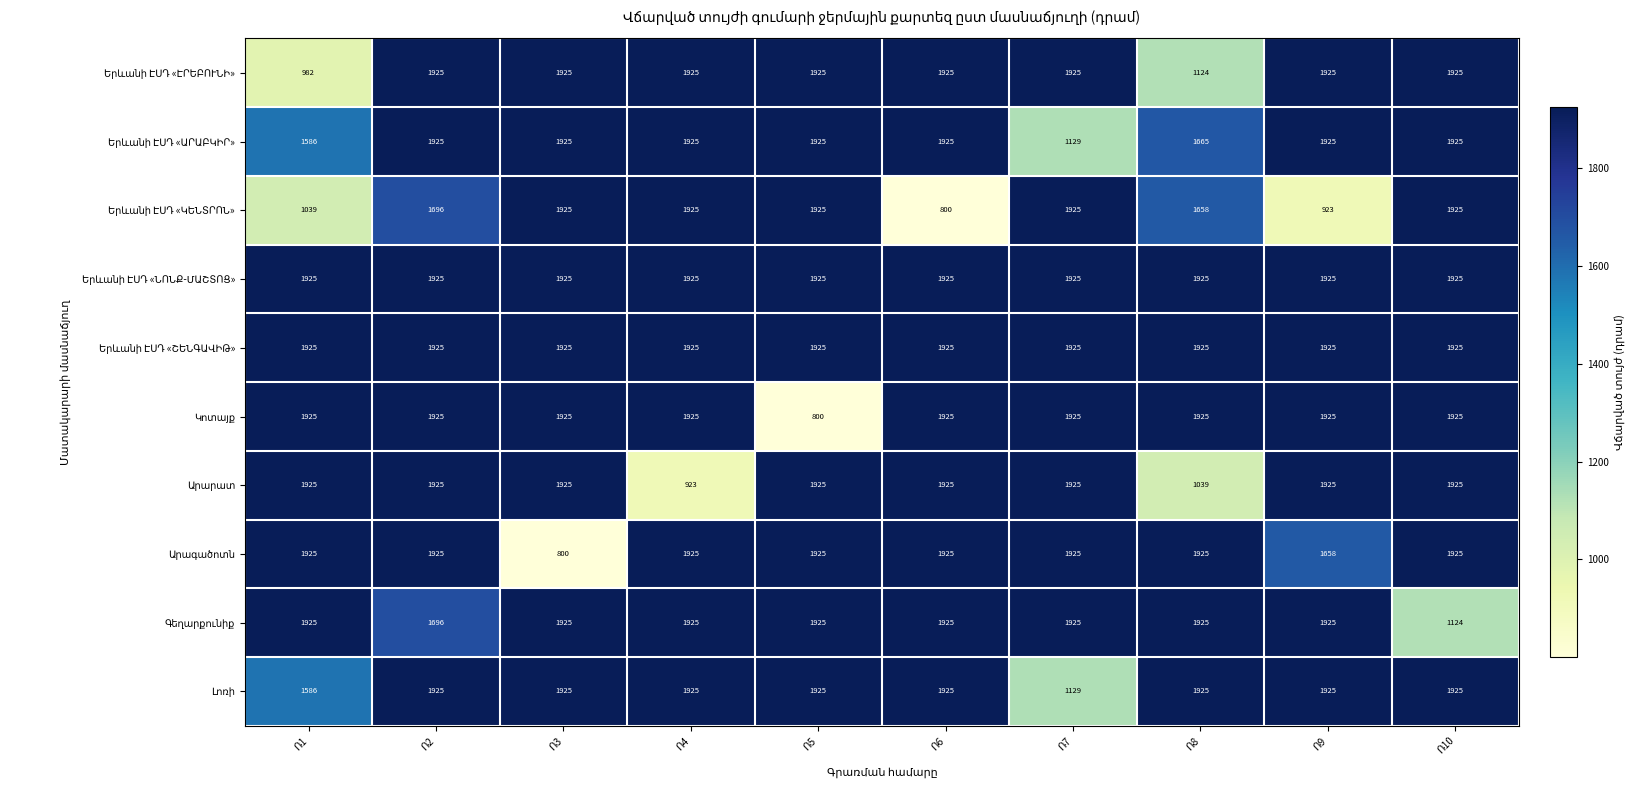

At how many categories does at least one series exceed 1046?

10